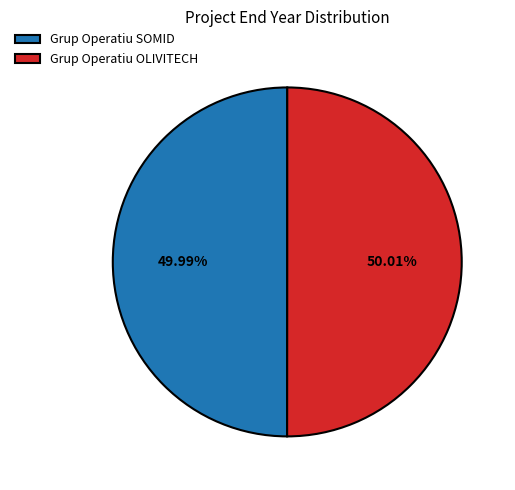

What percentage is the Grup Operatiu OLIVITECH slice, to the nearest percent?

50%